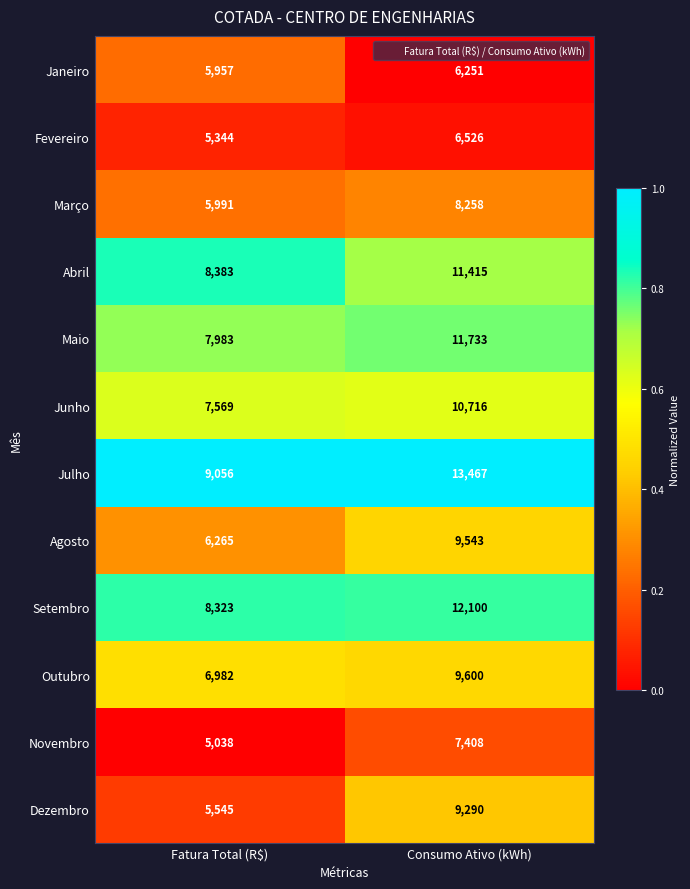

Which series has the largest range (max minus min)?

Julho